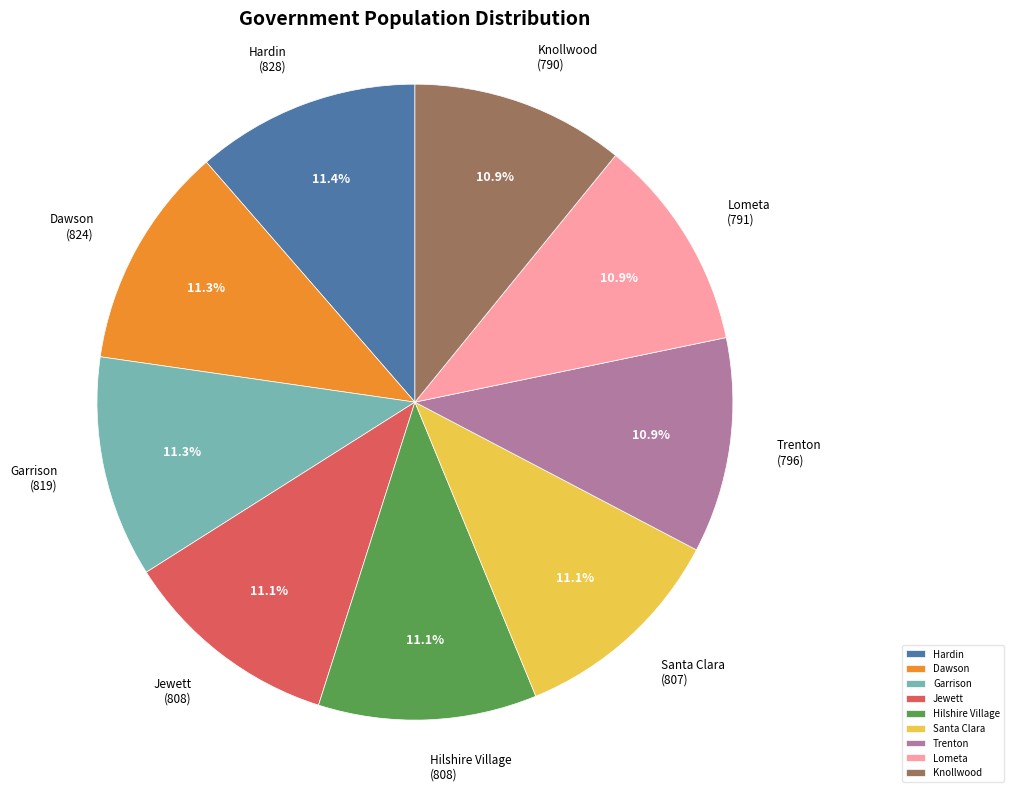

To the nearest percent, what percentage of the pie is Santa Clara?

11%